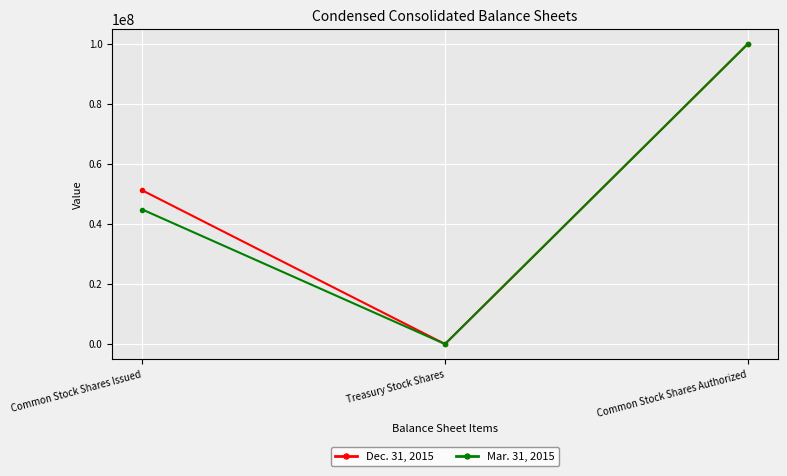

Reading left to right, list all the values displayed in this chart.

Dec. 31, 2015: 51231861	39720	100000000
Mar. 31, 2015: 44856790	33755	100000000